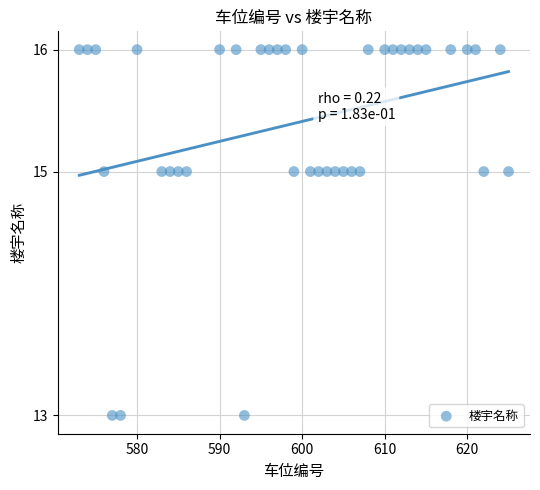

What is the range of X values (max minus min)?

52